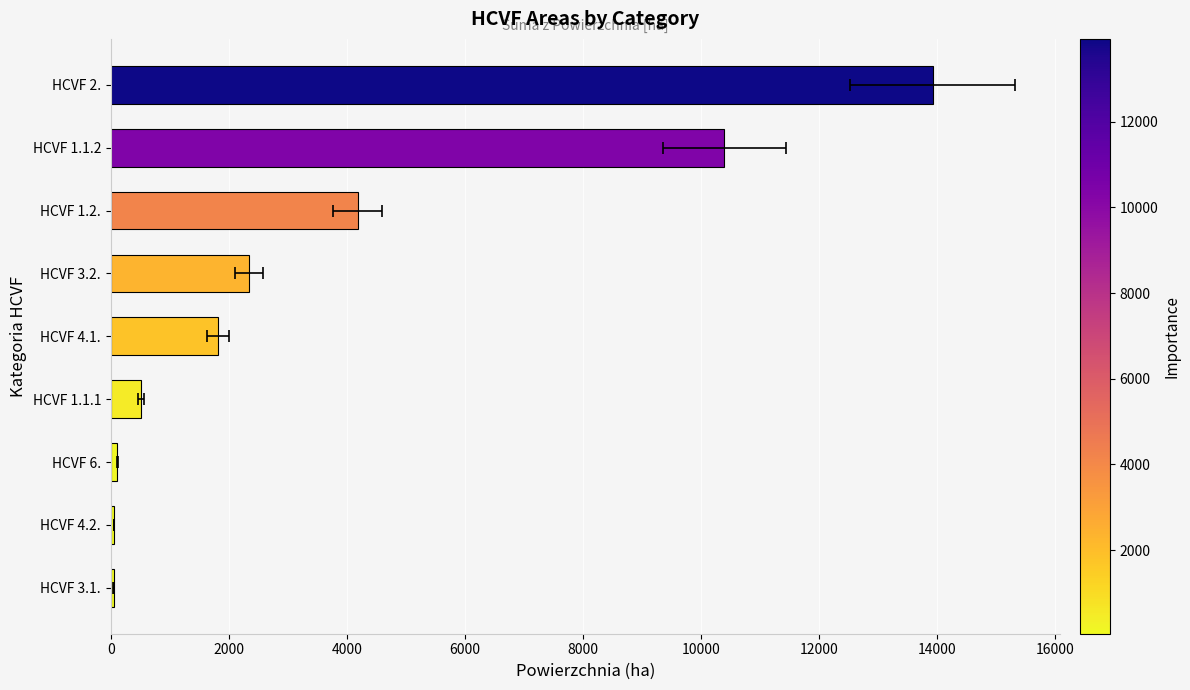

What is the change in value from HCVF 1.1.1 to HCVF 4.1.?

+1307.2